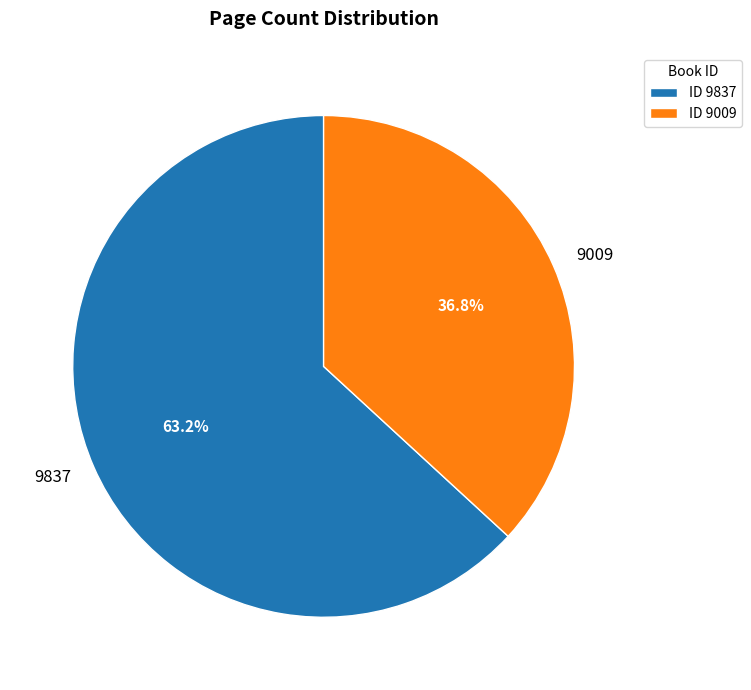

Which slice is the largest?

9837